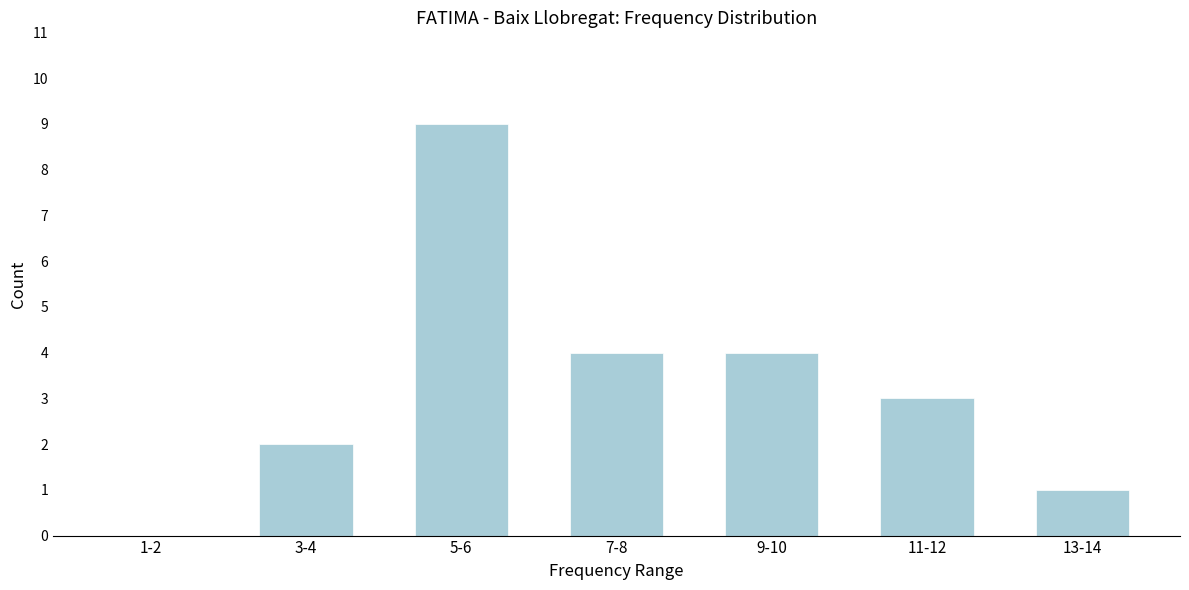

Reading right to left, transcribe all the data shown in this chart.

13-14=1	11-12=3	9-10=4	7-8=4	5-6=9	3-4=2	1-2=0